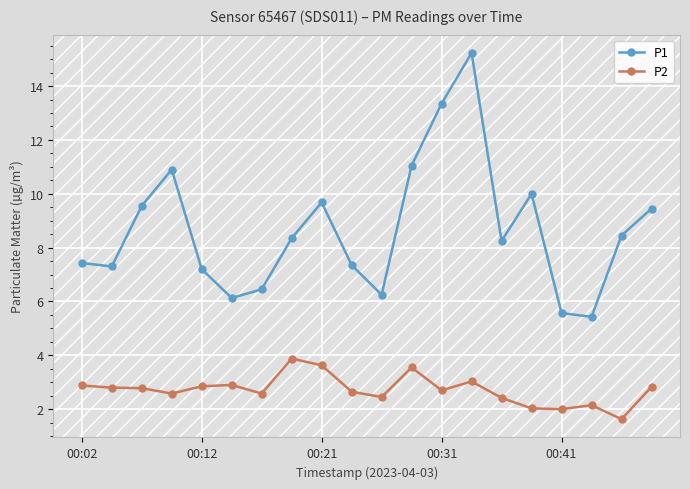

True or false: P2 and P1 intersect in this chart.

False